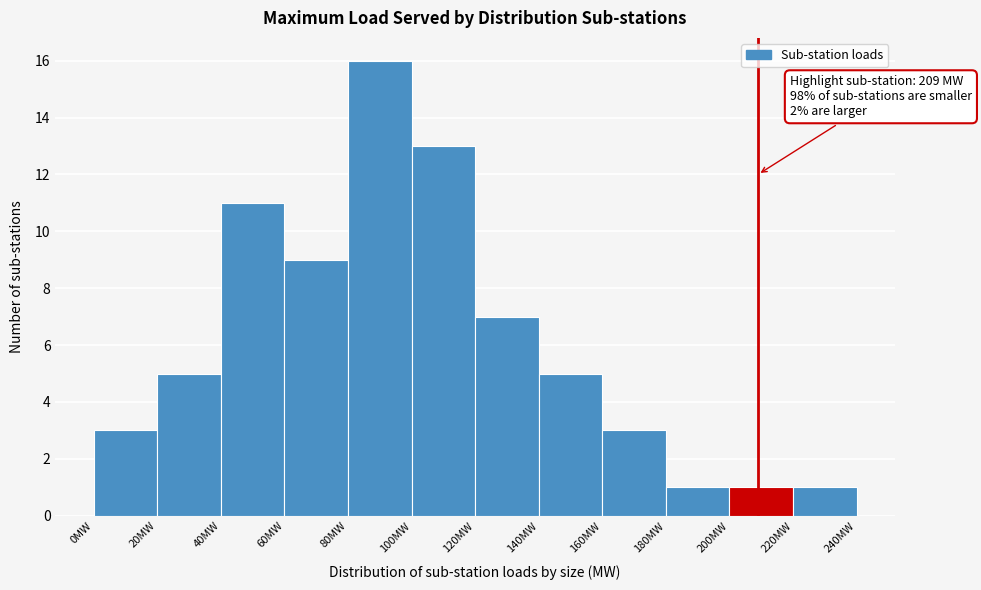

Over which range of the x-axis is the bar tallest?

80 to 100